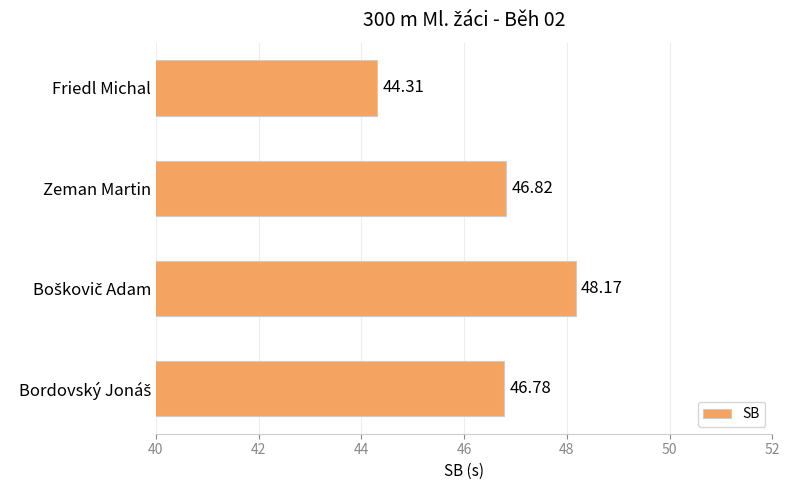

What is the average value?

46.5